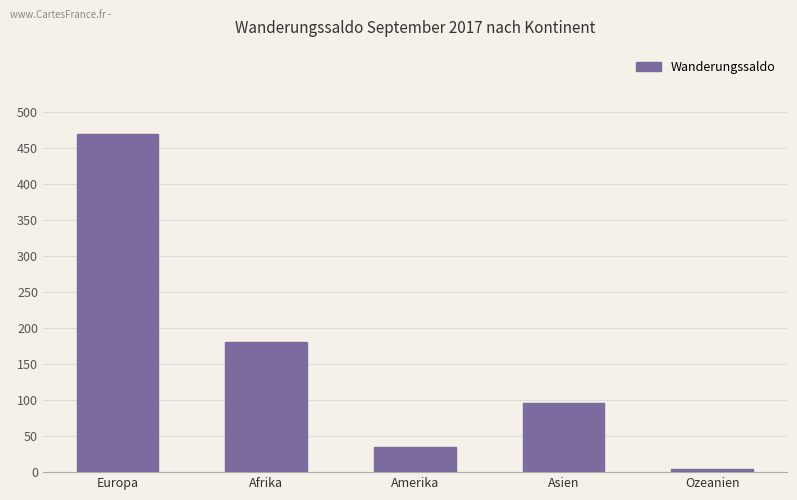

Approximately how many times larger is the value at Europa compared to Ozeanien?

93.8